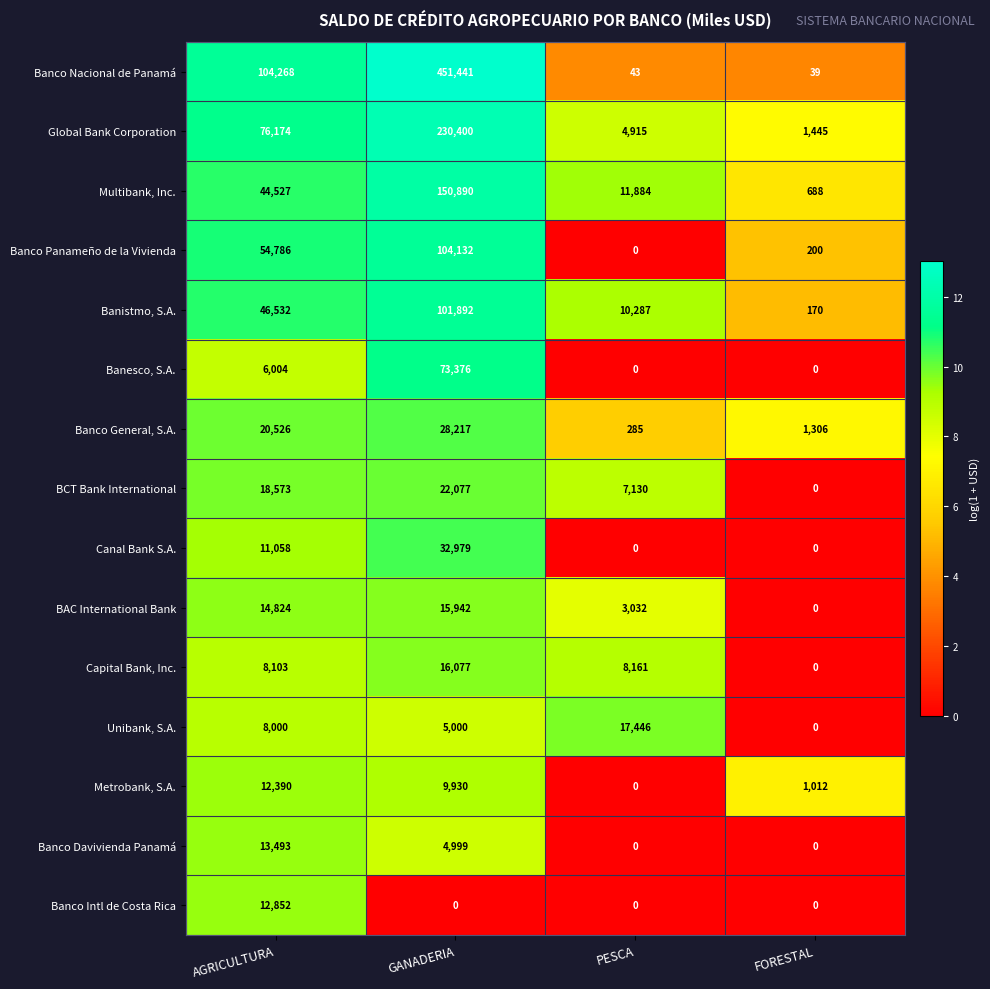

How many data points in Global Bank Corporation are less than 76174?

2